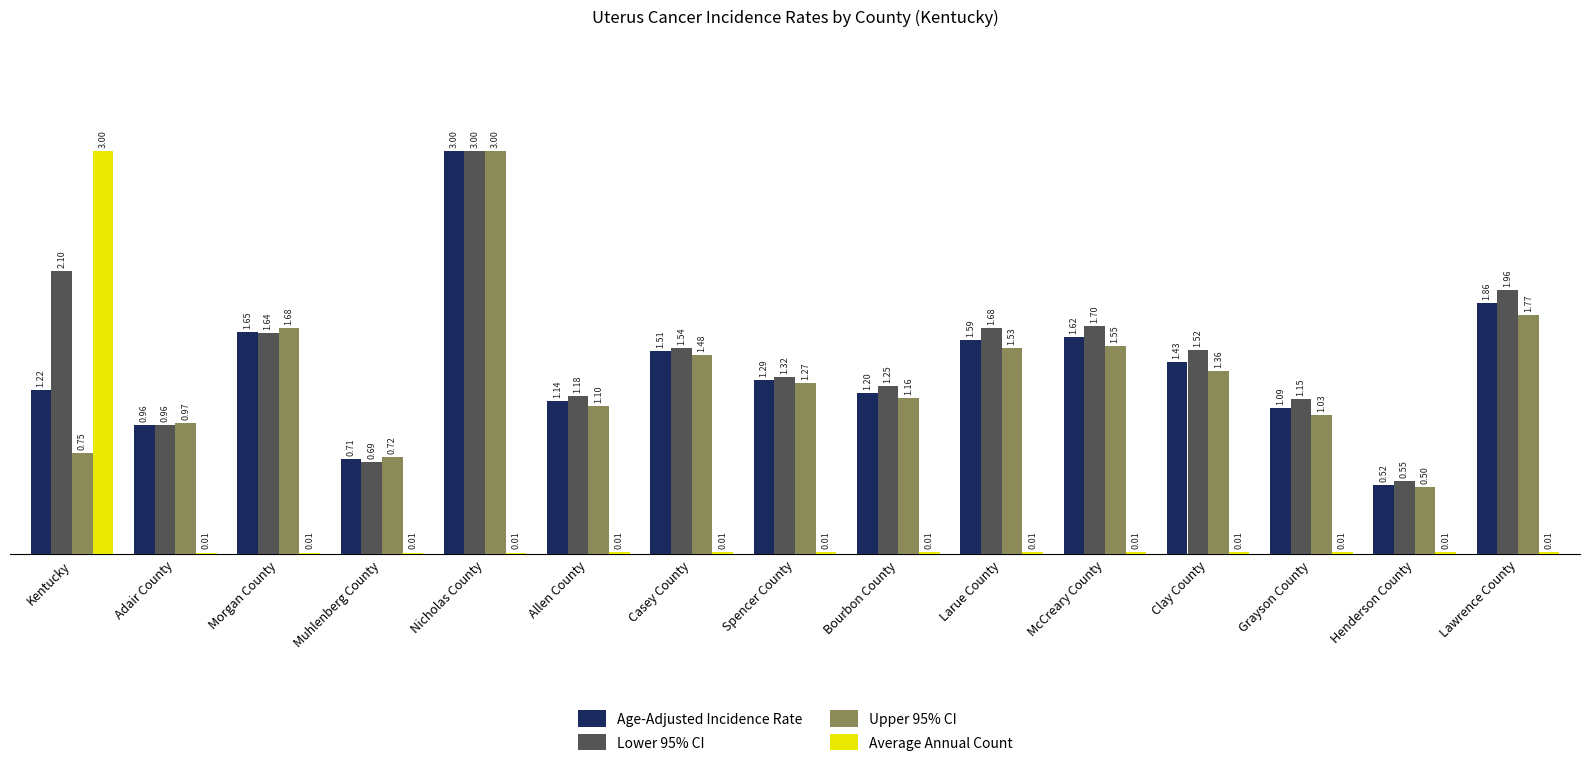

Is the value of Average Annual Count at Bourbon County greater than the value of Age-Adjusted Incidence Rate at Grayson County?

No